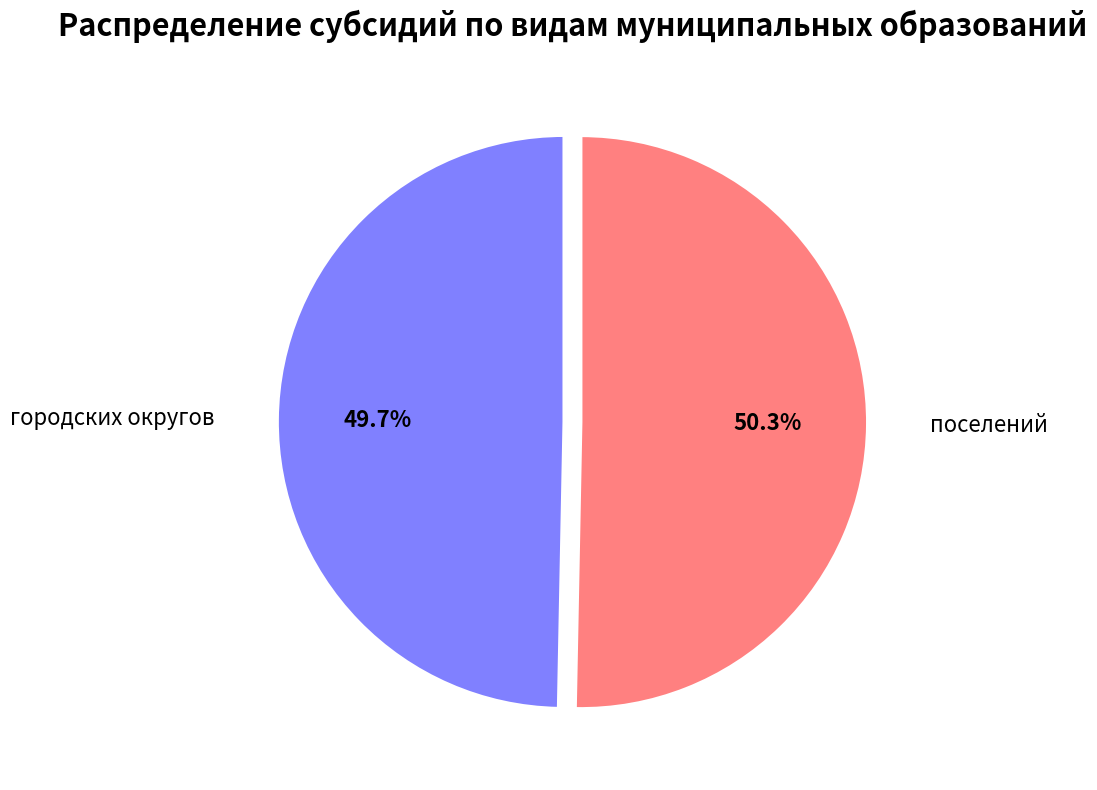

Is there a majority slice in this chart?

Yes